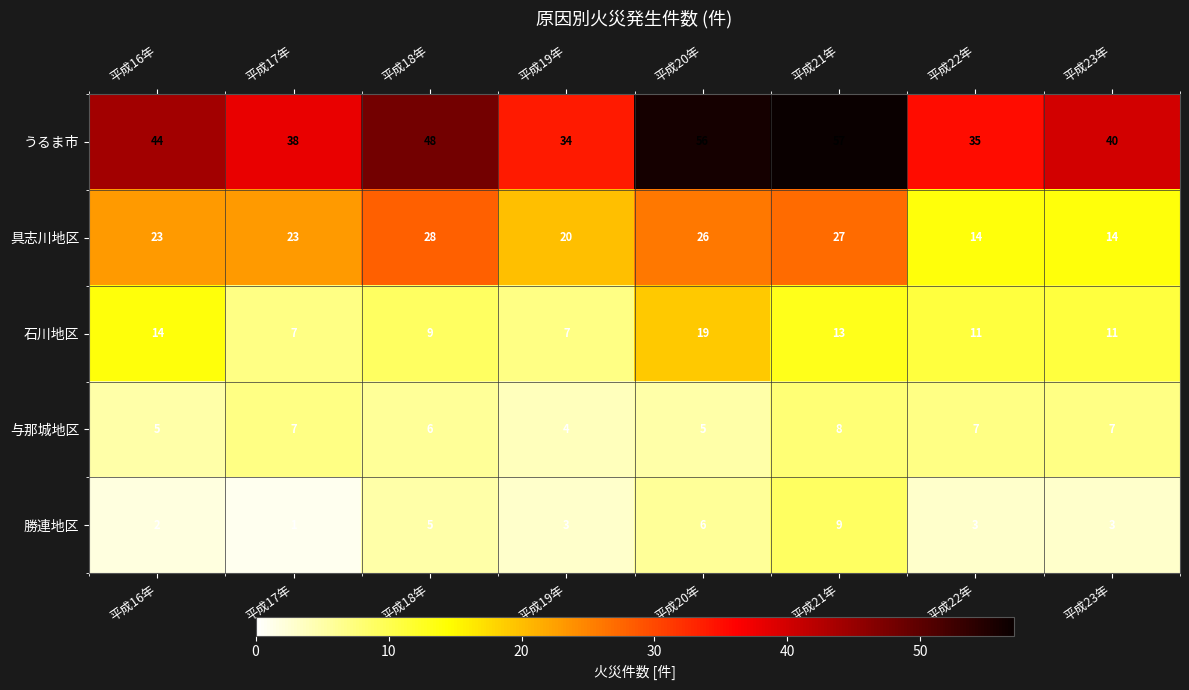

Which category has the lowest value in the 勝連地区 series?

平成17年